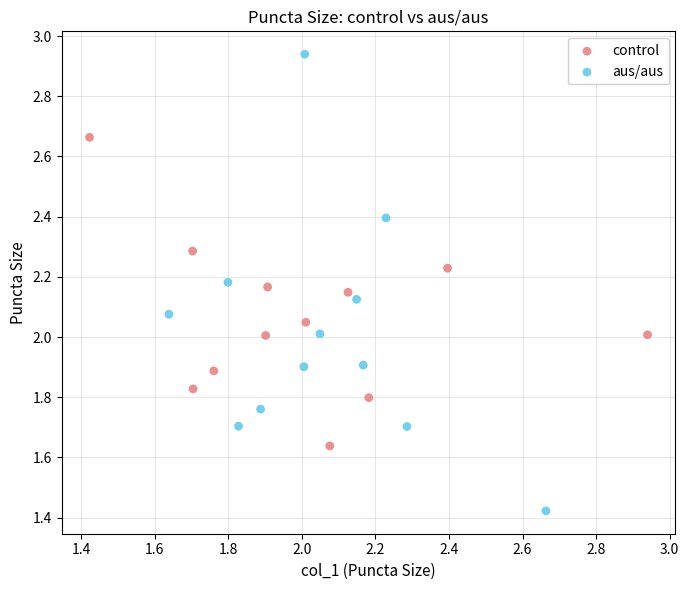

Which series contains the lowest Y value?

aus/aus